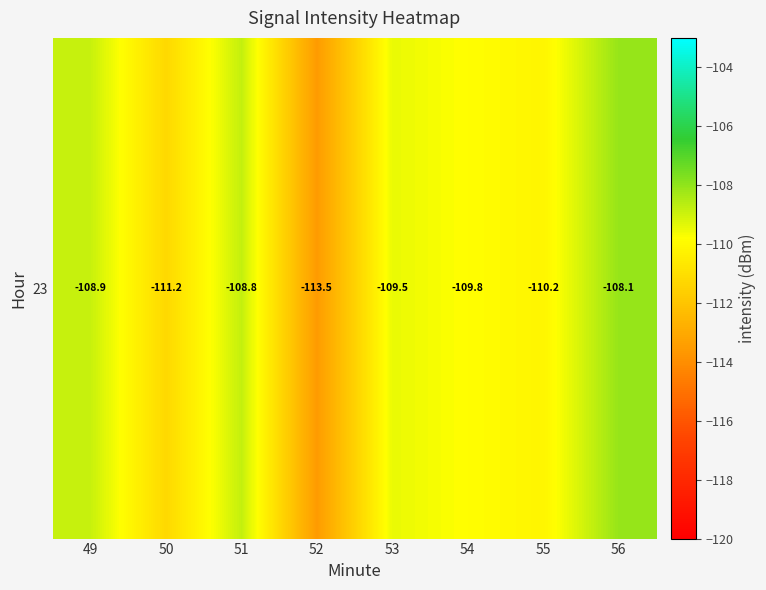

At which category does the chart reach its peak across all series?

56